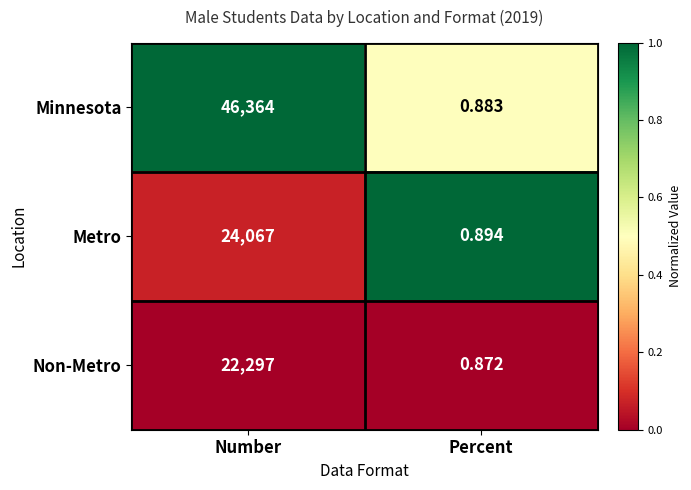

Between Number and Percent, which series saw the biggest shift?

Minnesota